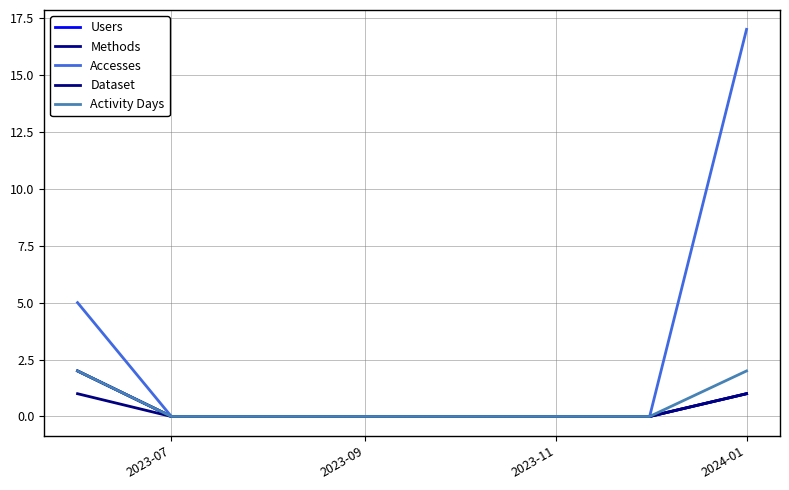

Is this an area chart (filled region under the line)?

No